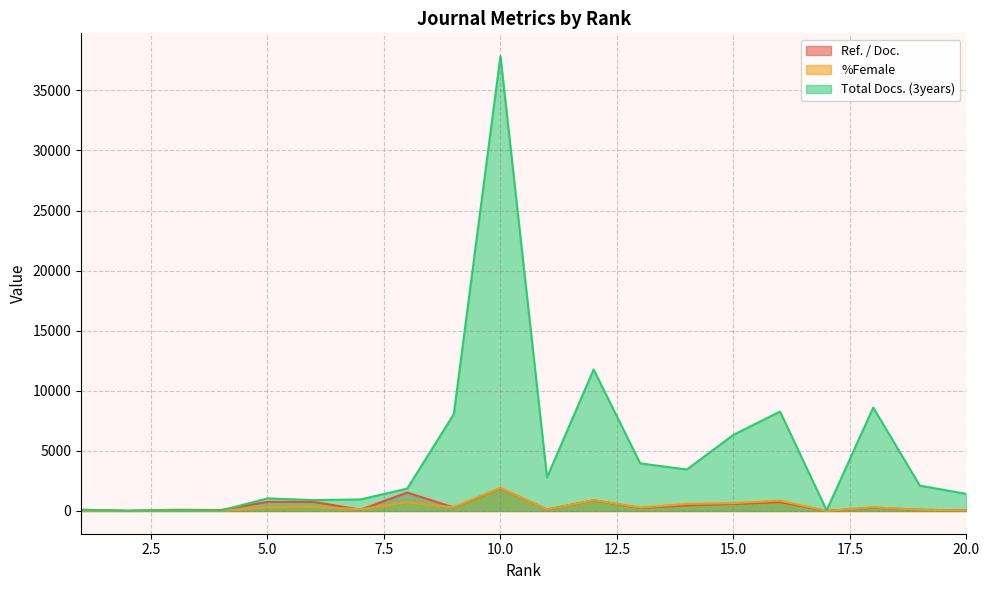

Reading left to right, transcribe all the data shown in this chart.

Ref. / Doc.: 97	20	100	80	763	752	106	1537	287	1898	121	888	245	465	588	739	4	272	99	47
%Female: 37	0	45	10	291	337	145	719	315	1914	121	897	280	586	654	858	4	308	104	49
Total Docs. (3years): 103	10	78	33	1049	903	962	1864	8069	37853	2791	11776	3957	3453	6336	8271	52	8605	2107	1422